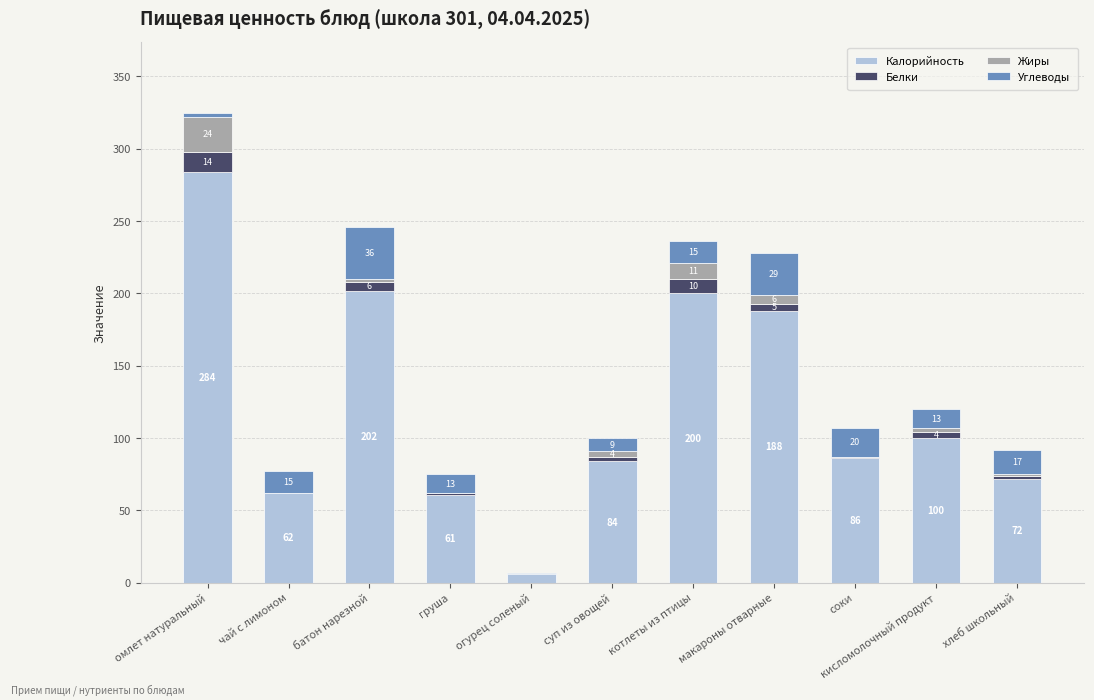

At which category is the sum across all series the highest?

омлет натуральный